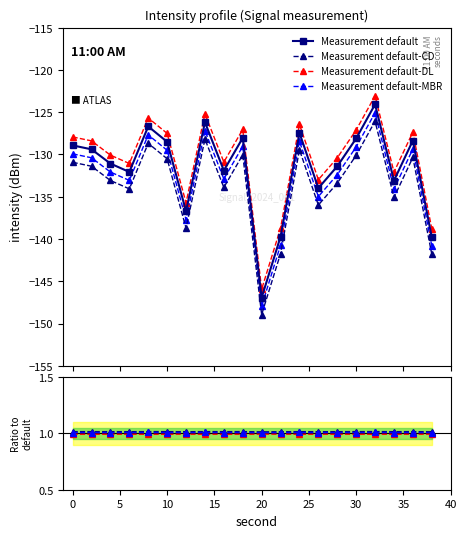

What is the maximum value for Measurement default-MBR?

-125.1